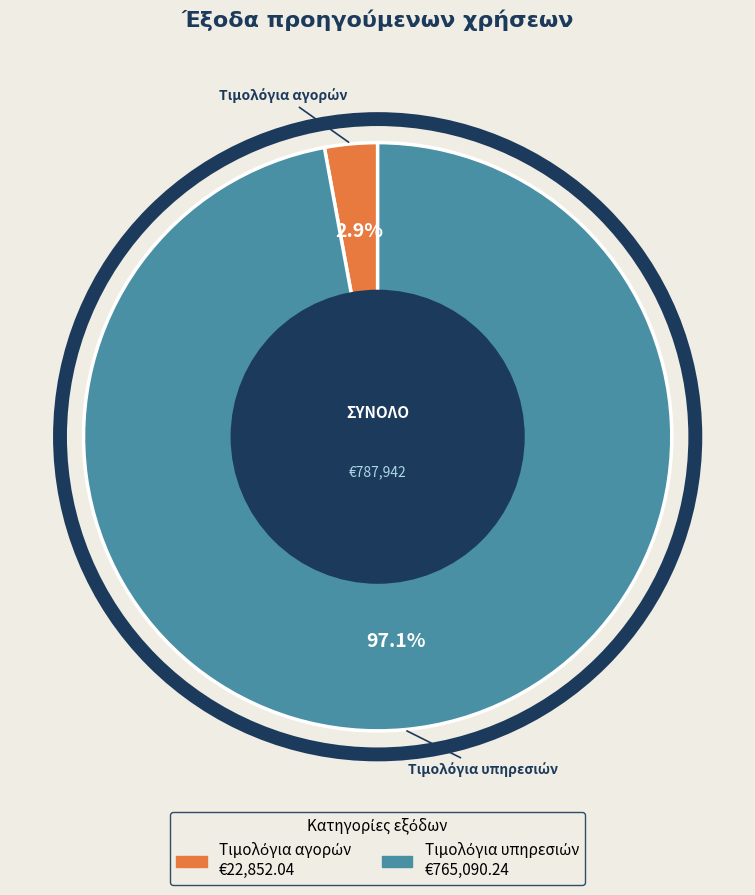

Does any single category account for the majority?

Yes